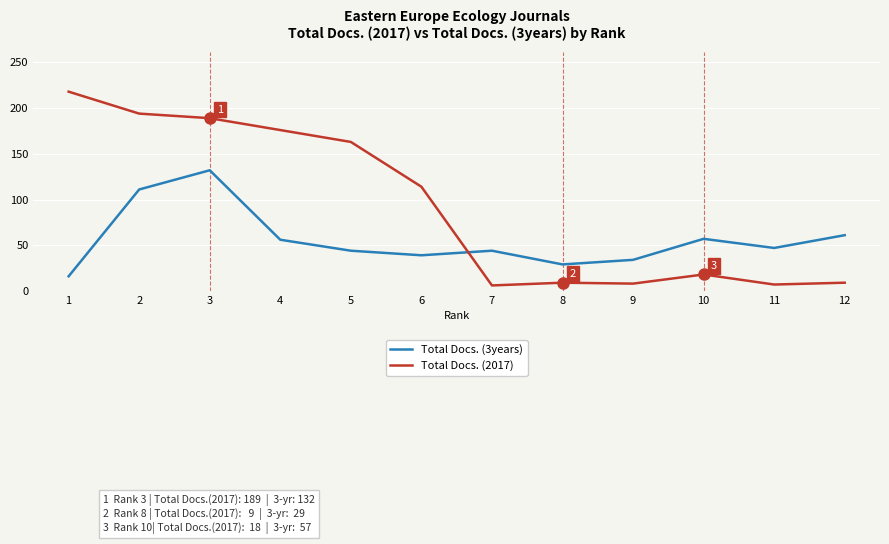

What is the average value of the Total Docs. (2017) series?

93